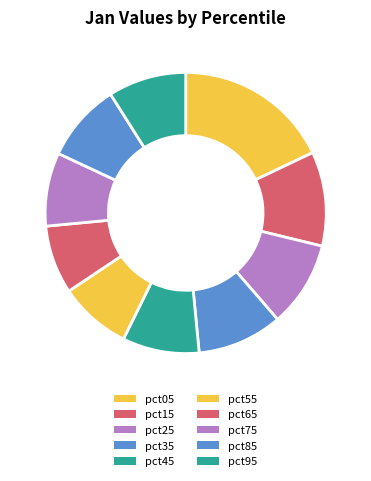

Is there a majority slice in this chart?

No